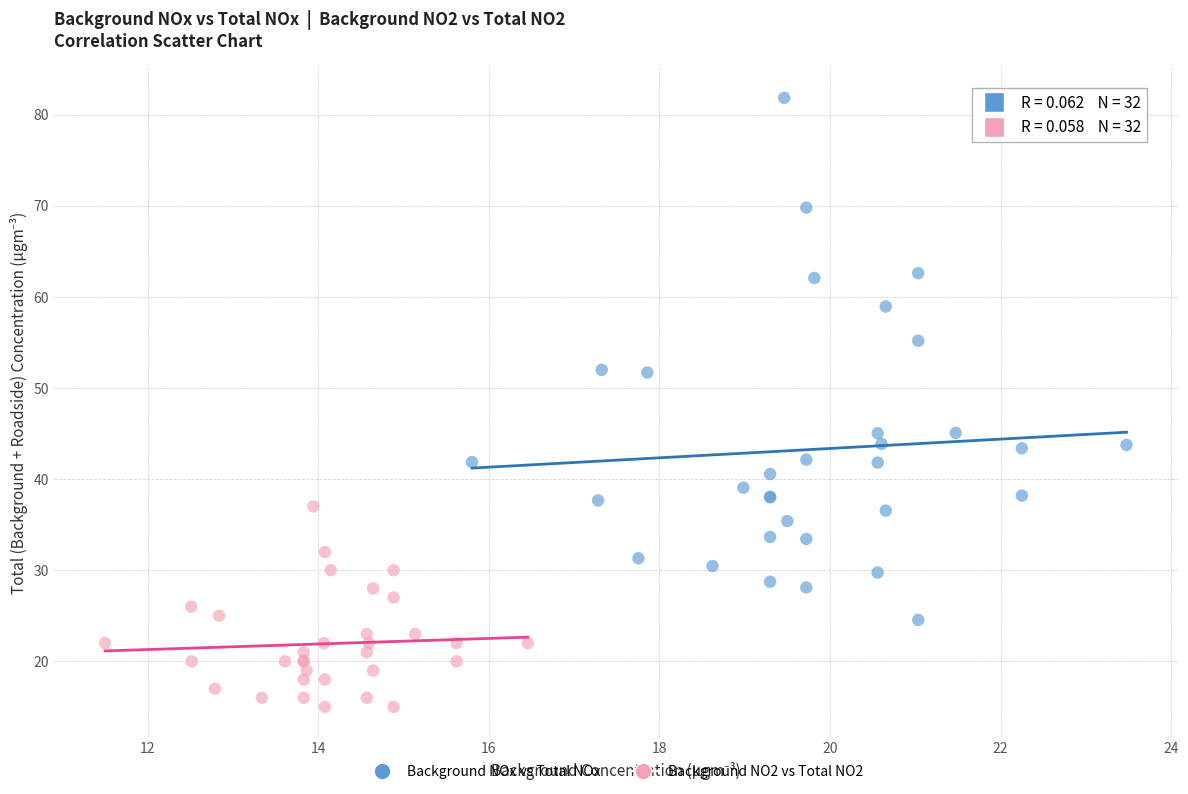

Which series contains the highest Y value?

Background NOx vs Total NOx